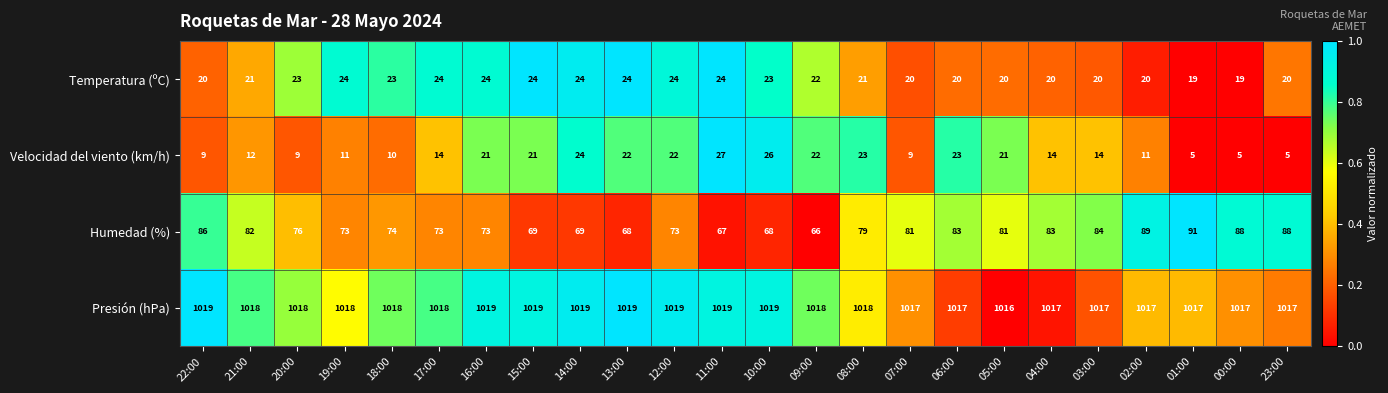

What is the sum of the Velocidad del viento (km/h) values at 01:00 and 03:00?

19